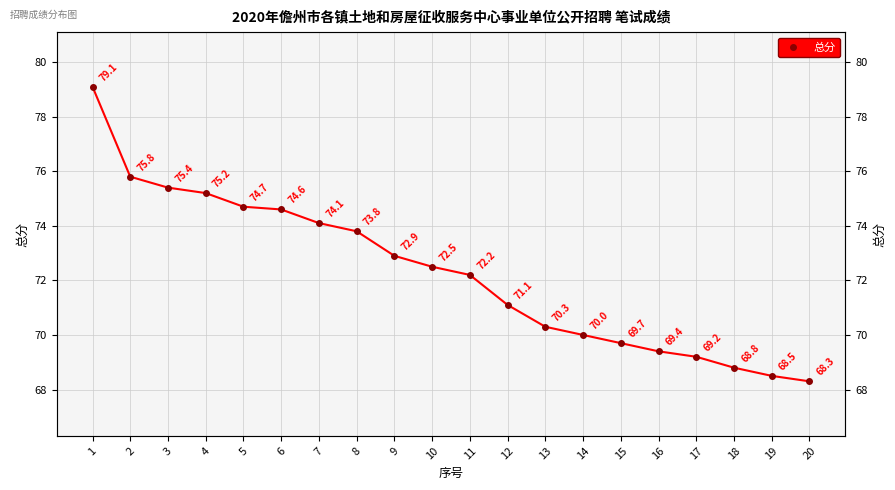

What is the change in value from 6 to 13?

-4.3